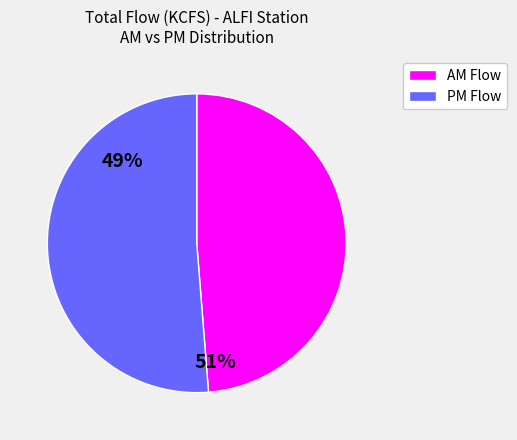

Is there any slice that represents more than half of the pie?

Yes